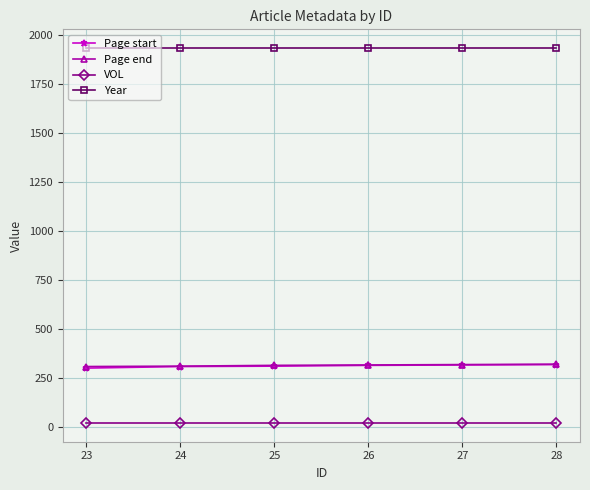

Which series has the largest total across all categories?

Year